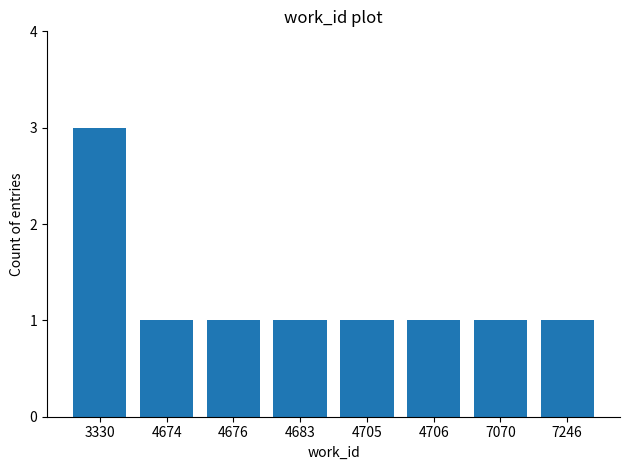

Reading left to right, what are all the values shown in this chart?

3330=3	4674=1	4676=1	4683=1	4705=1	4706=1	7070=1	7246=1